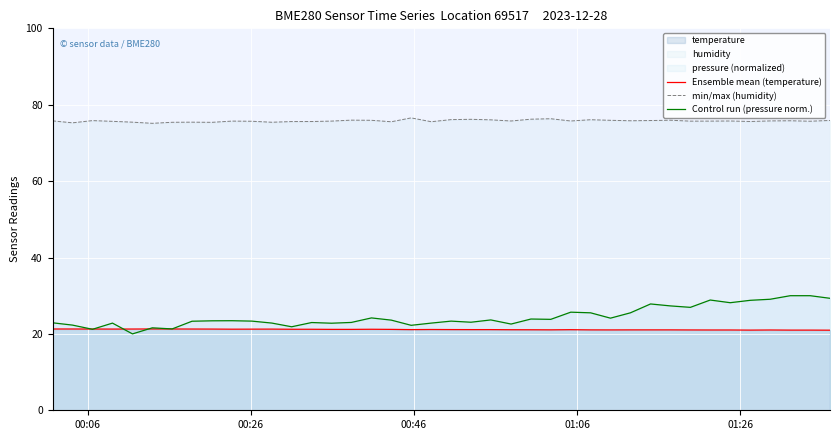

Count the number of data series in this chart.

3